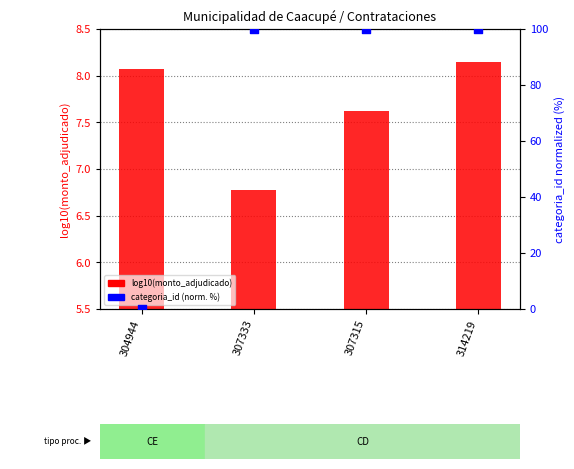

Which series contains the highest Y value?

categoria_id (normalized %)